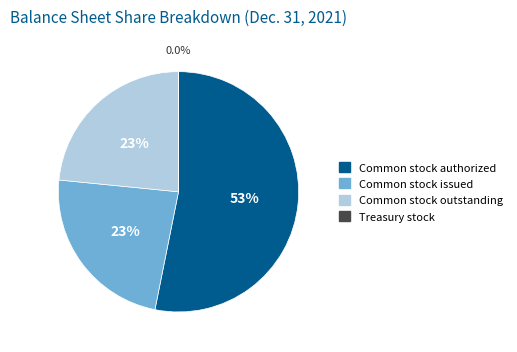

Does any single category account for the majority?

Yes